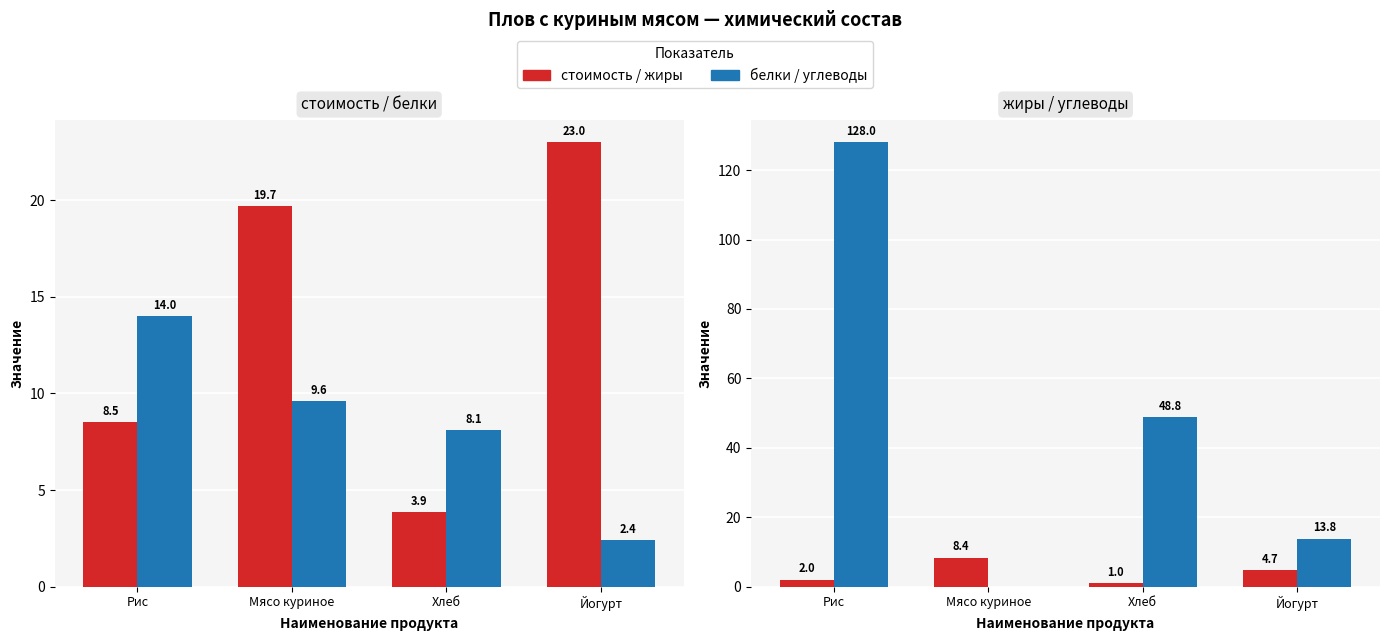

What is the total value across all series at Хлеб?

61.8